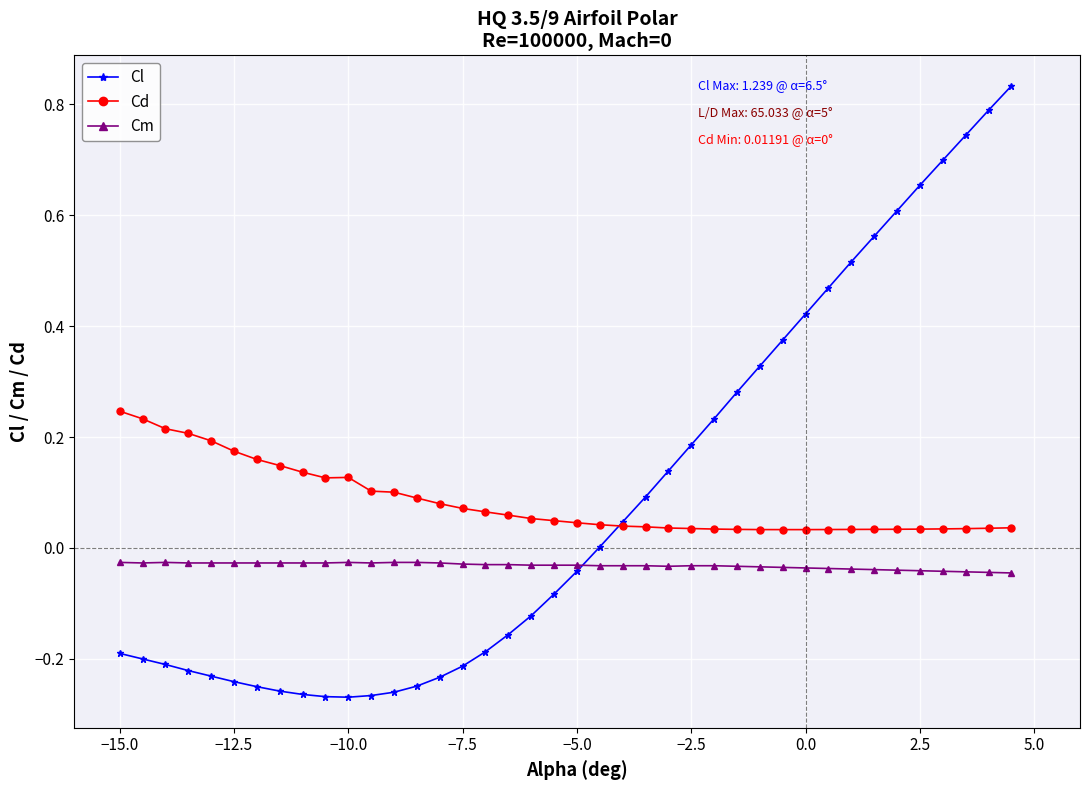

True or false: Cd and Cm cross at least once.

False